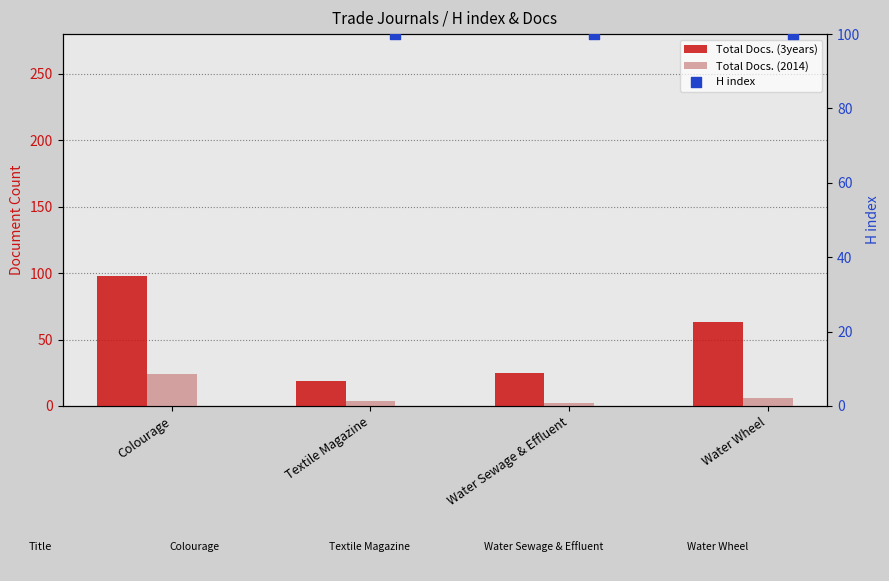

At how many categories does at least one series exceed 22?

4